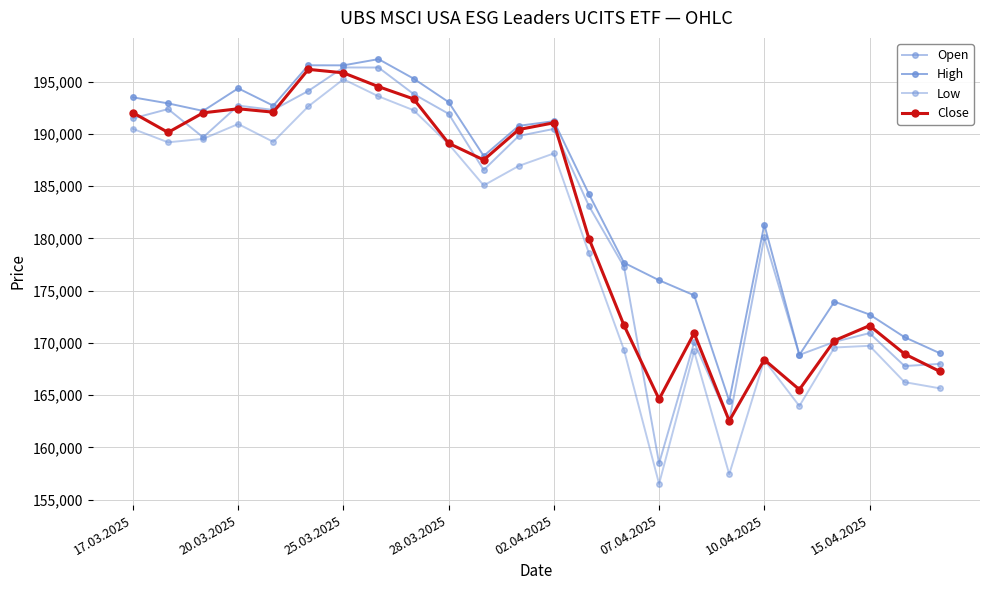

How many categories are shown in the chart?

24